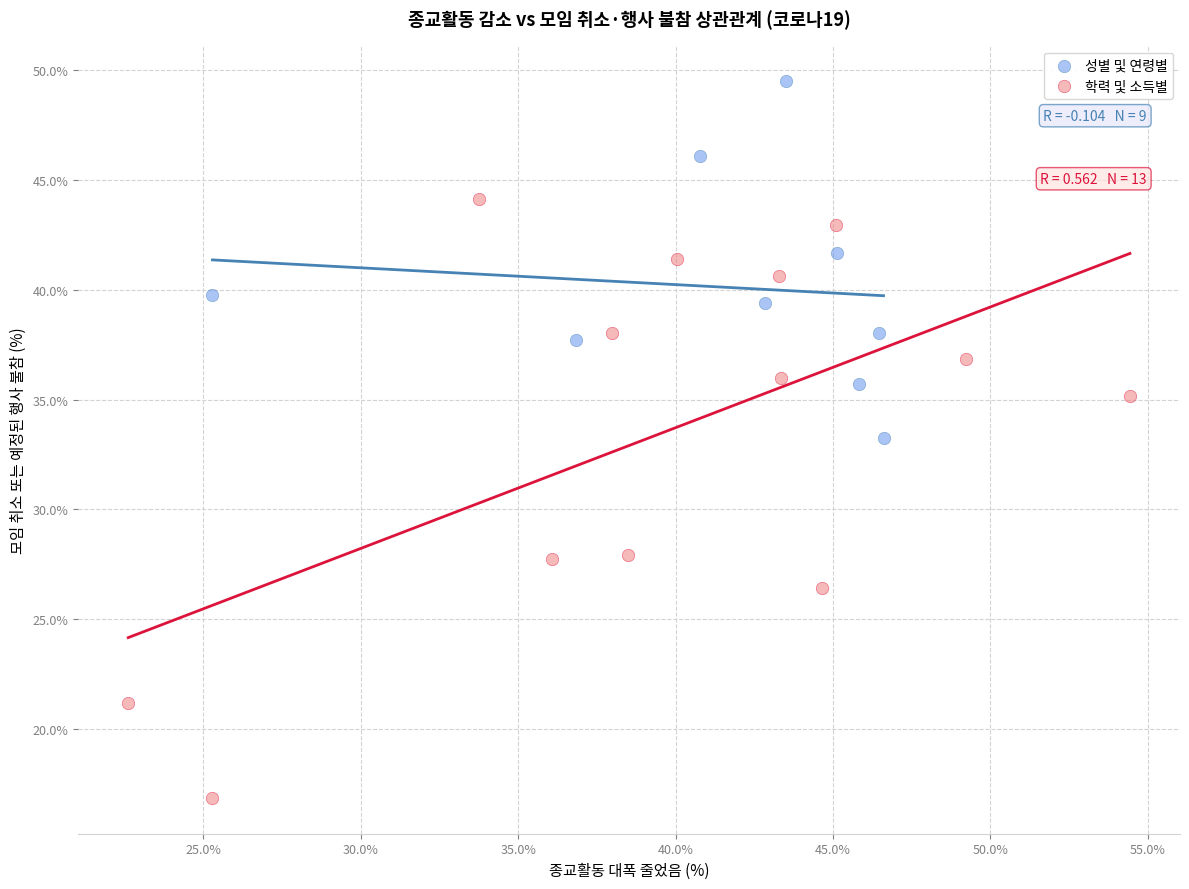

Which series reaches the minimum Y coordinate?

학력 및 소득별